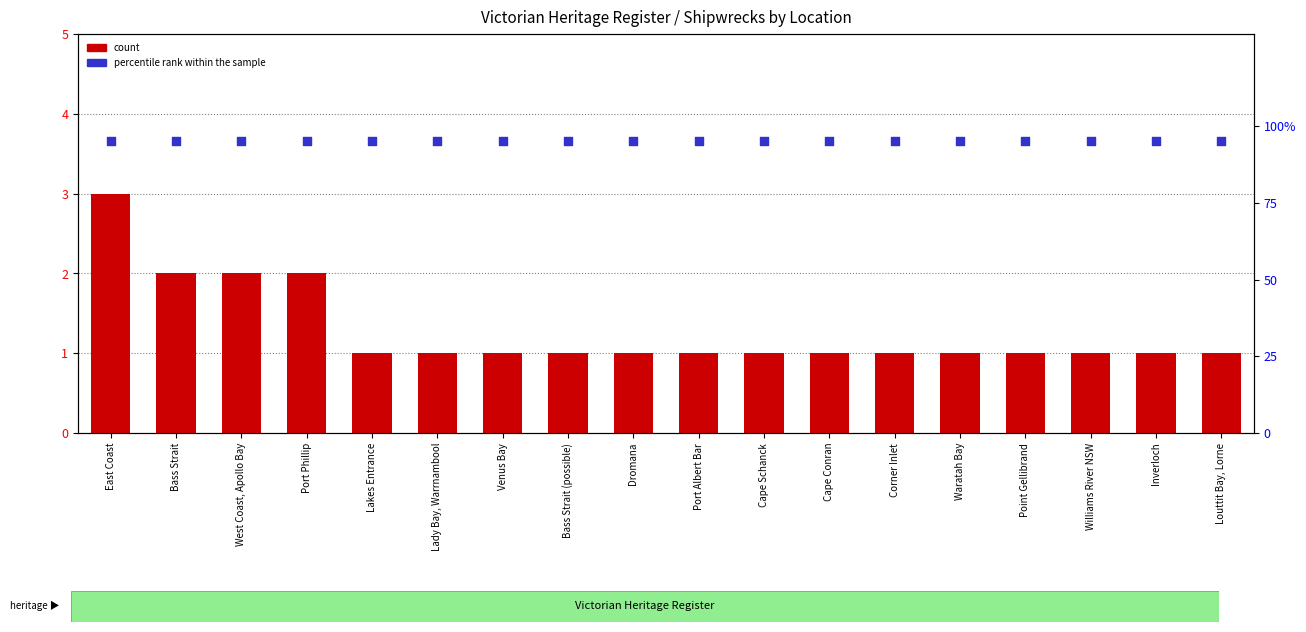

Which series has the largest total across all categories?

percentile rank within the sample